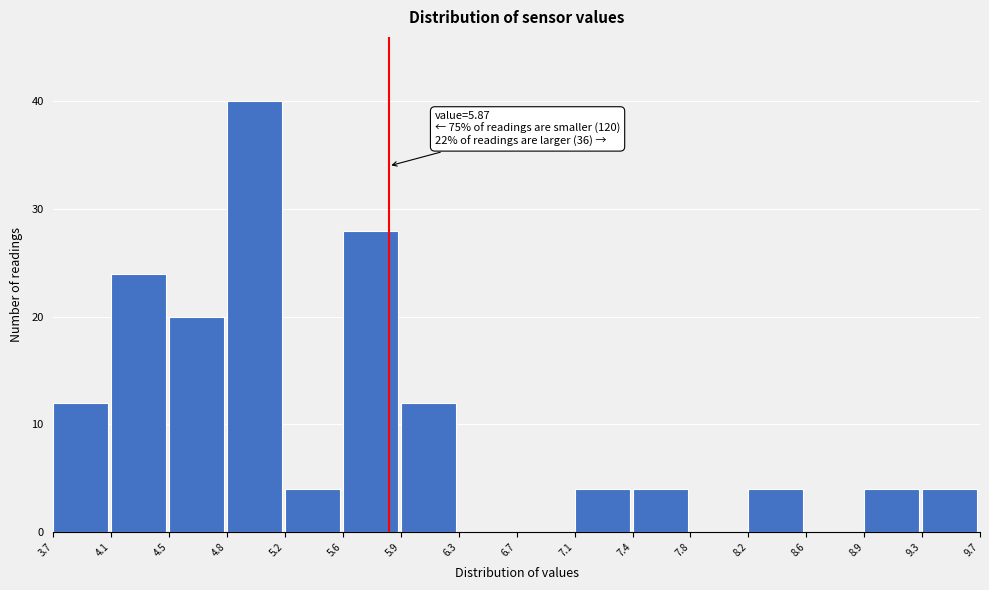

Which range on the x-axis has the tallest bar?

4.8 to 5.2